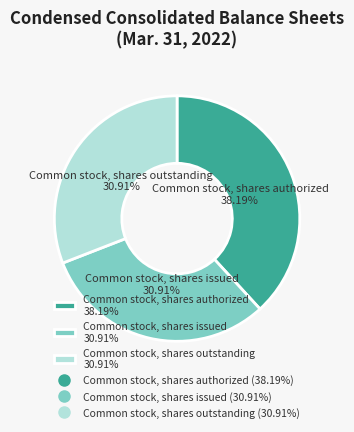

What is the largest slice in the pie chart?

Common stock, shares authorized 38.19%